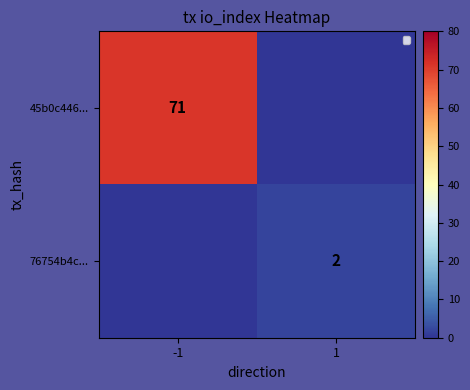

Where is 45b0c446... nearest to the value 71?

-1